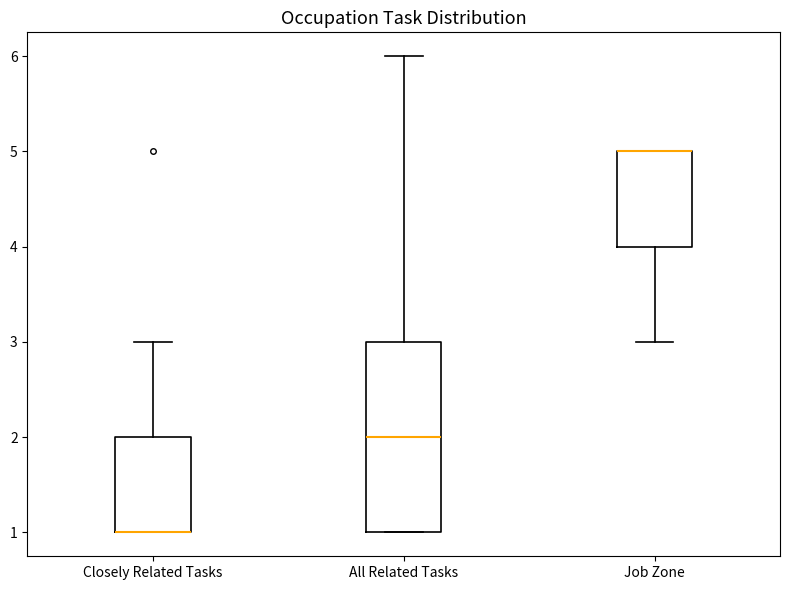

Comparing the boxes themselves (not the whiskers), which one is the tallest?

All Related Tasks